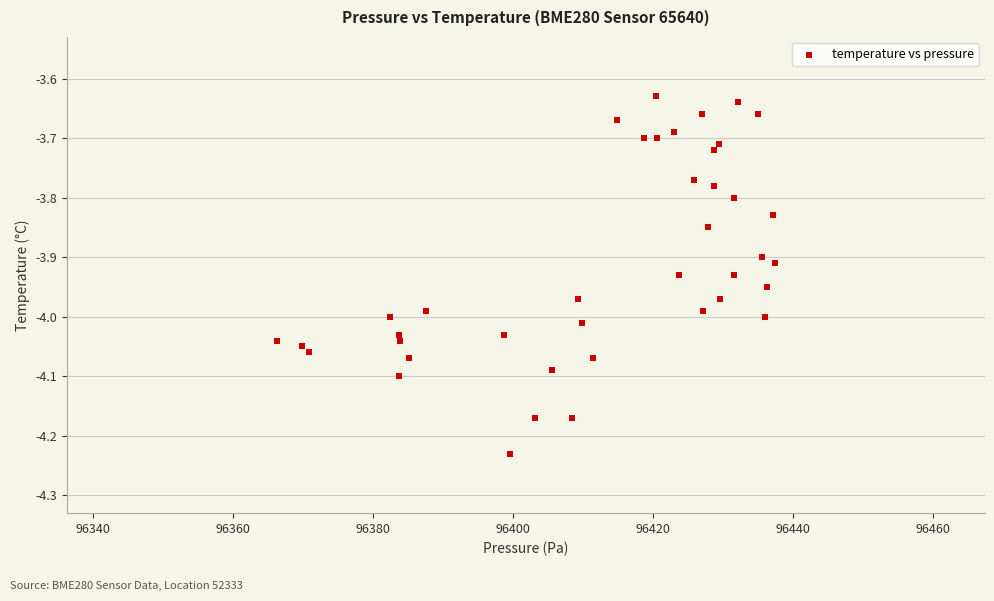

What is the range of X values (max minus min)?

71.3